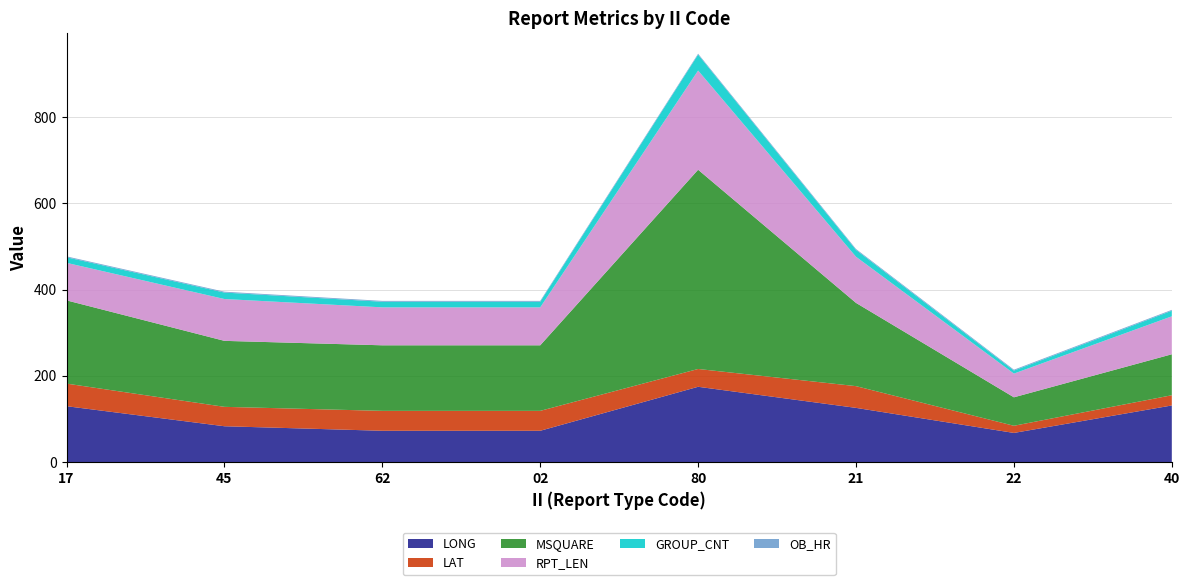

Reading left to right, extract all data points from this chart.

LONG: 129.8	83.3	72.8	72.8	174.8	125.9	67.8	131.5
LAT: 52.4	45.0	46.2	46.2	41.3	50.4	16.6	23.7
MSQUARE: 193.0	153.0	152.0	152.0	462.0	193.0	66.0	95.0
RPT_LEN: 87.0	97.0	88.0	88.0	230.0	107.0	55.0	88.0
GROUP_CNT: 13.0	15.0	13.0	13.0	37.0	16.0	7.0	13.0
OB_HR: 2.0	2.0	2.0	2.0	2.0	2.0	2.0	2.0